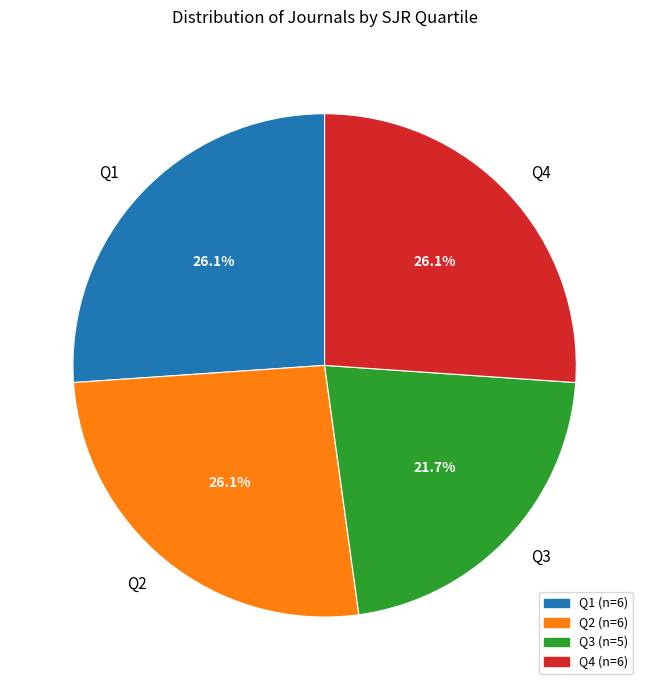

How many segments does this pie chart have?

4